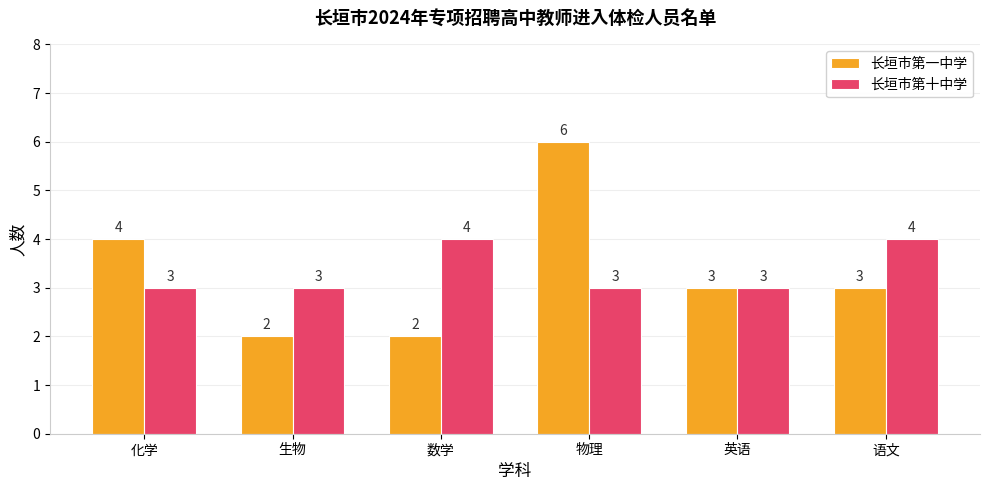

How many distinct data groups are displayed?

2